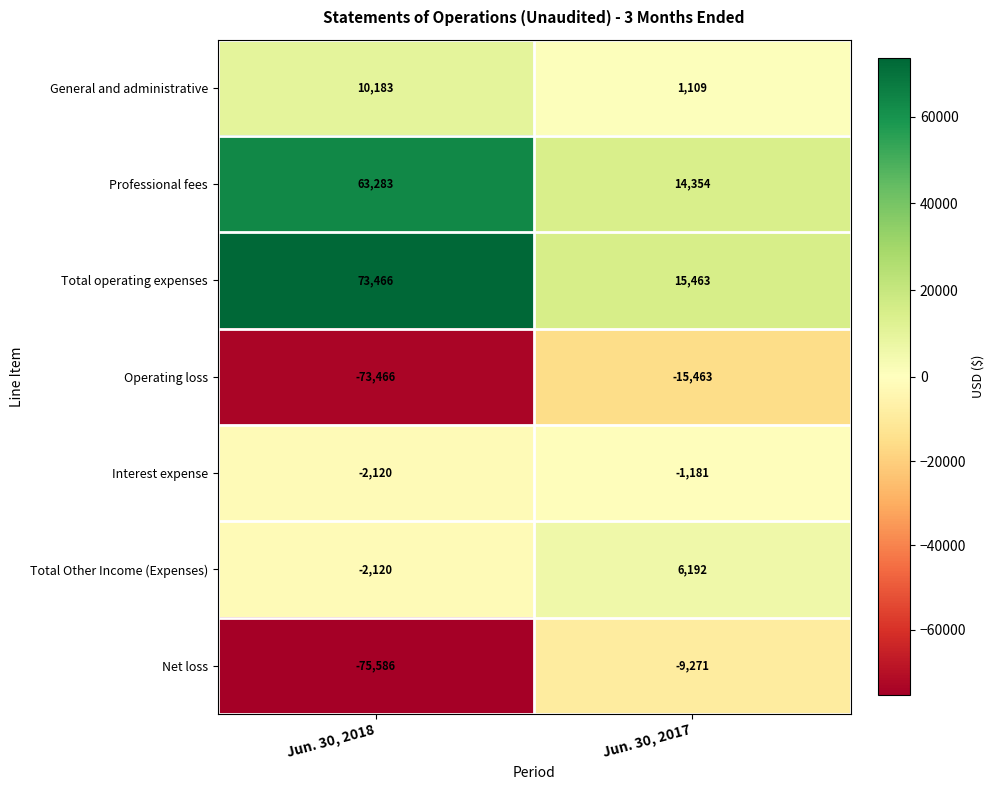

Reading left to right, list all the values displayed in this chart.

General and administrative: Jun. 30, 2018=10183	Jun. 30, 2017=1109
Professional fees: Jun. 30, 2018=63283	Jun. 30, 2017=14354
Total operating expenses: Jun. 30, 2018=73466	Jun. 30, 2017=15463
Operating loss: Jun. 30, 2018=-73466	Jun. 30, 2017=-15463
Interest expense: Jun. 30, 2018=-2120	Jun. 30, 2017=-1181
Total Other Income (Expenses): Jun. 30, 2018=-2120	Jun. 30, 2017=6192
Net loss: Jun. 30, 2018=-75586	Jun. 30, 2017=-9271